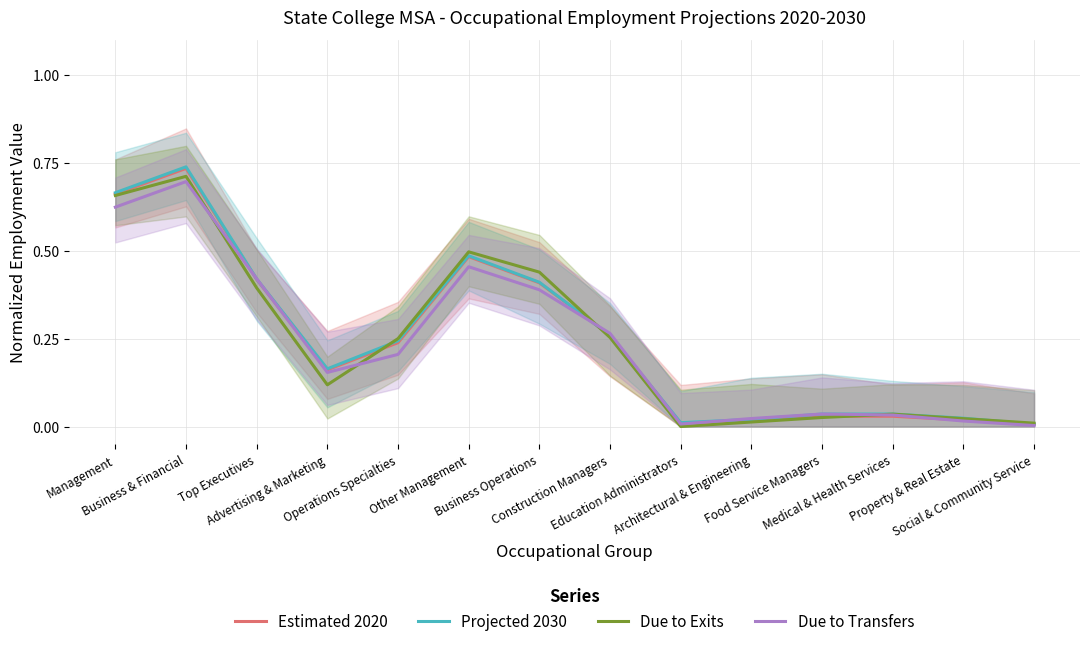

Which category has the highest value in the Due to Exits series?

Business & Financial